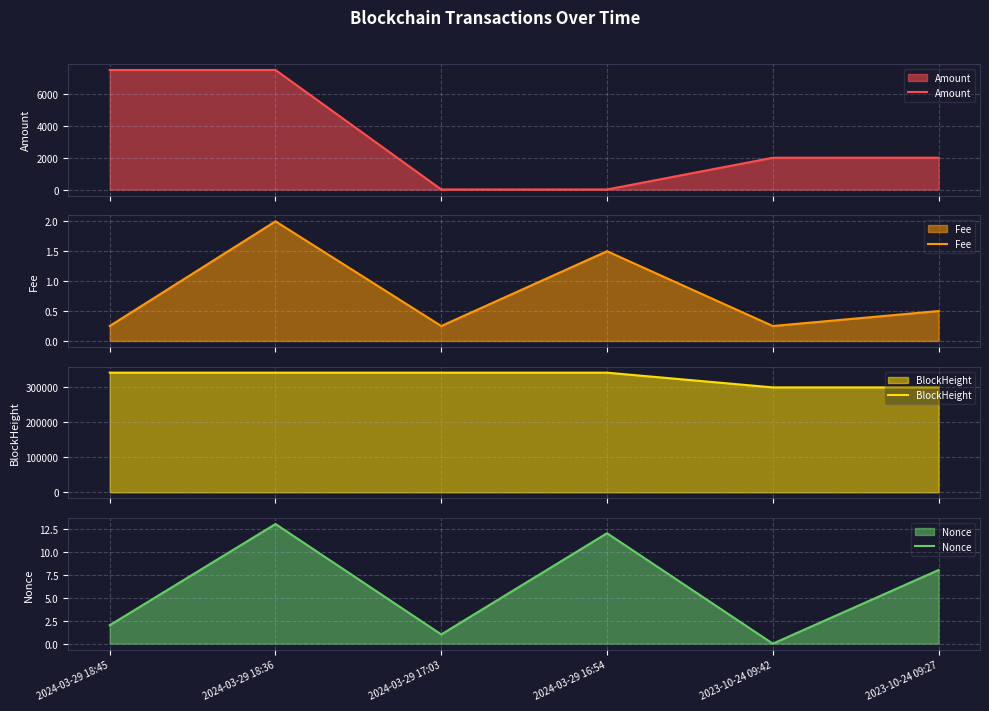

List the labels in order of Fee value, smallest first.

2024-03-29 18:45, 2024-03-29 17:03, 2023-10-24 09:42, 2023-10-24 09:27, 2024-03-29 16:54, 2024-03-29 18:36